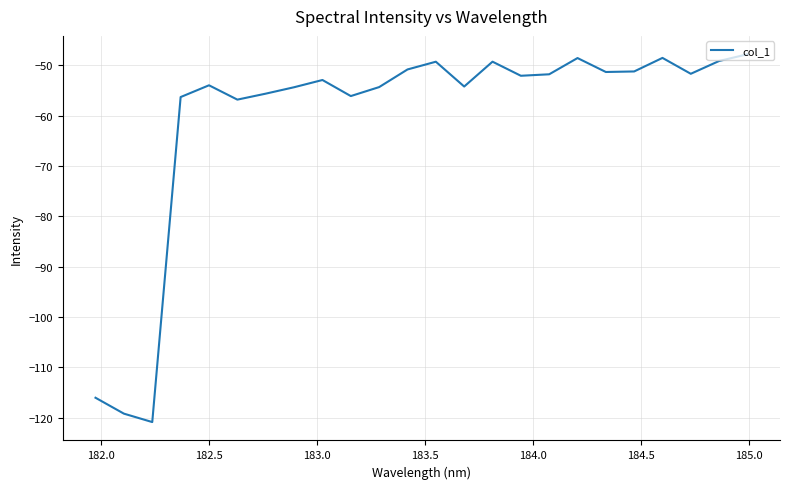

What is the smallest value displayed?

-120.9